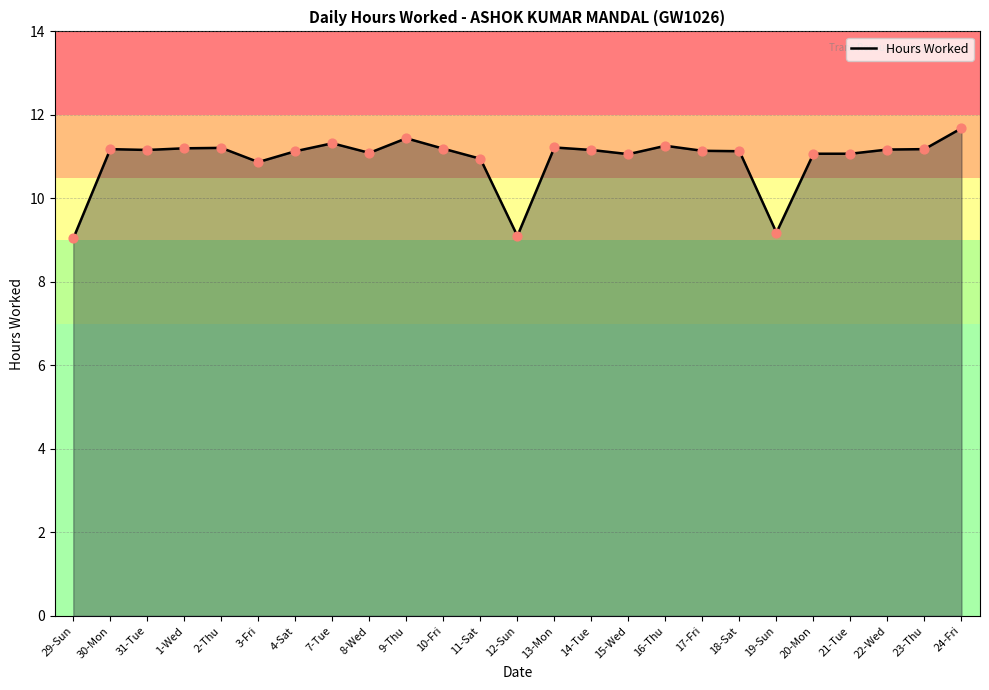

Which has a higher value, 20-Mon or 19-Sun?

20-Mon